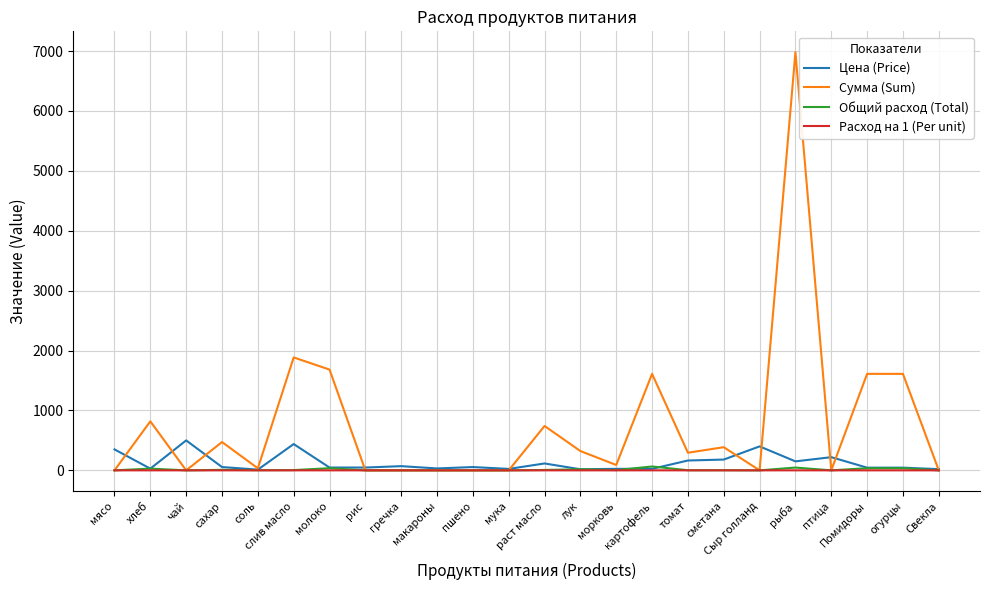

Which series has the largest total across all categories?

Сумма (Sum)